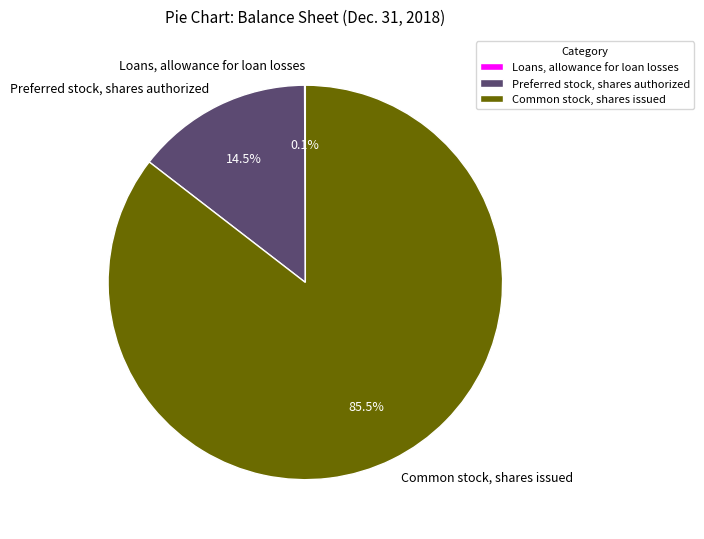

Is there any slice that represents more than half of the pie?

Yes